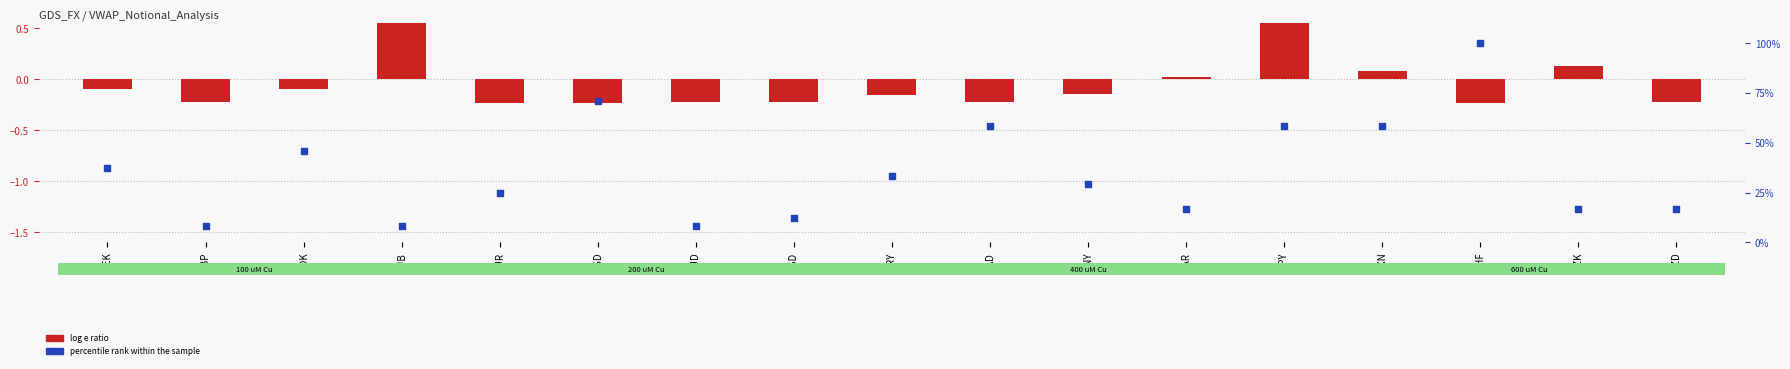

Which series has the largest total across all categories?

percentile rank within the sample